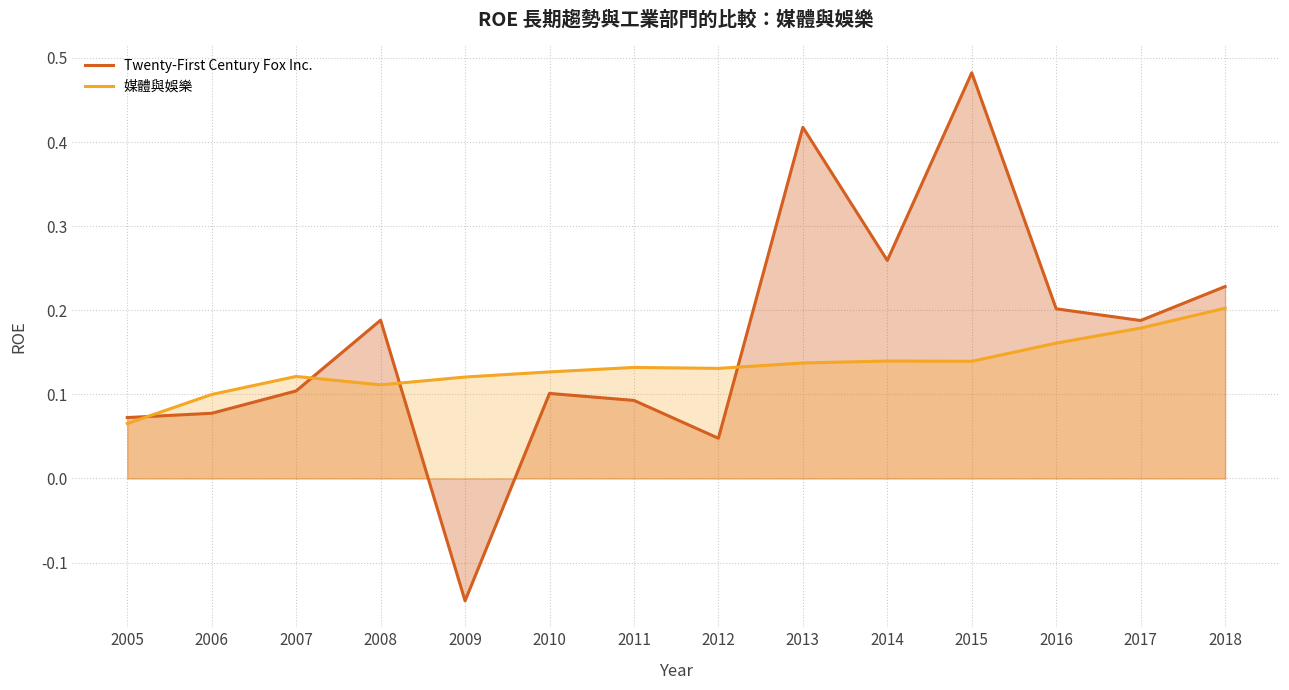

At which category does 媒體與娛樂 reach its first local peak?

2007